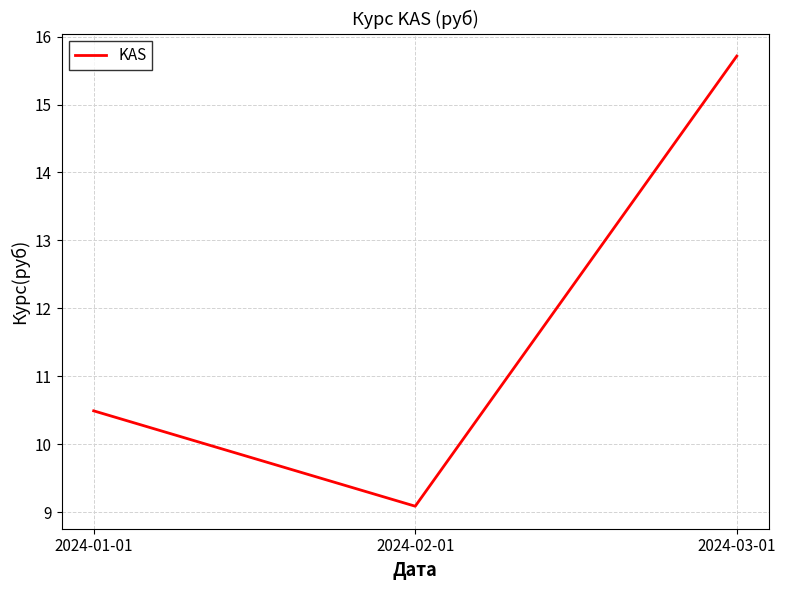

What is the sum of the values at 2024-01-01 and 2024-03-01?

26.2